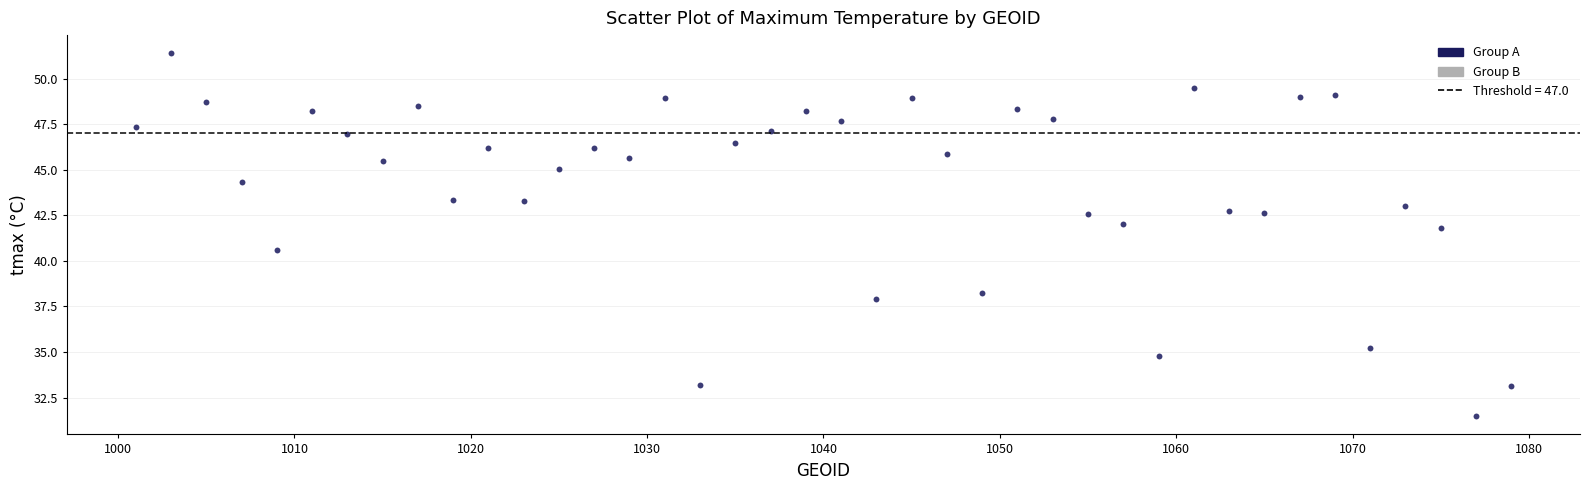

What is the range of Y values (max minus min)?

19.9